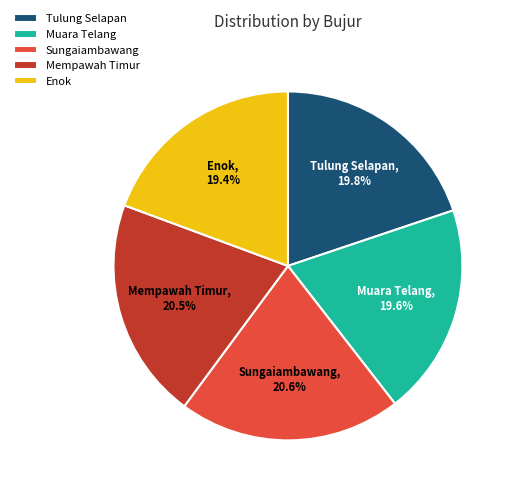

Approximately how many times larger is the value at Sungaiambawang compared to Mempawah Timur?

1.0